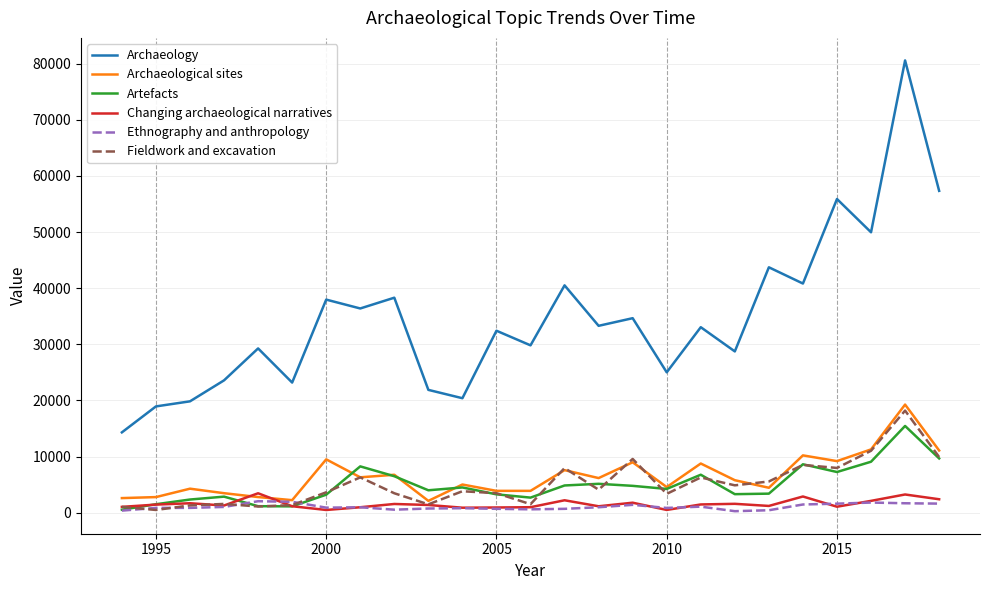

True or false: Archaeology and Ethnography and anthropology cross at least once.

False